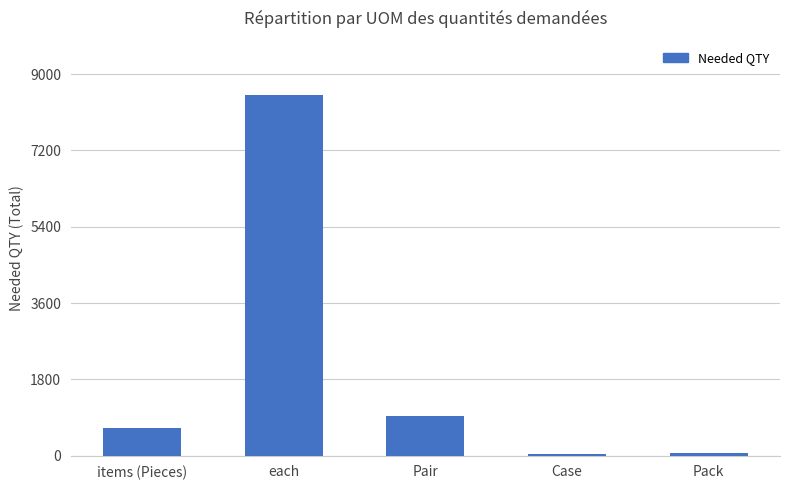

What is the label of the 4th bar from the left?

Case